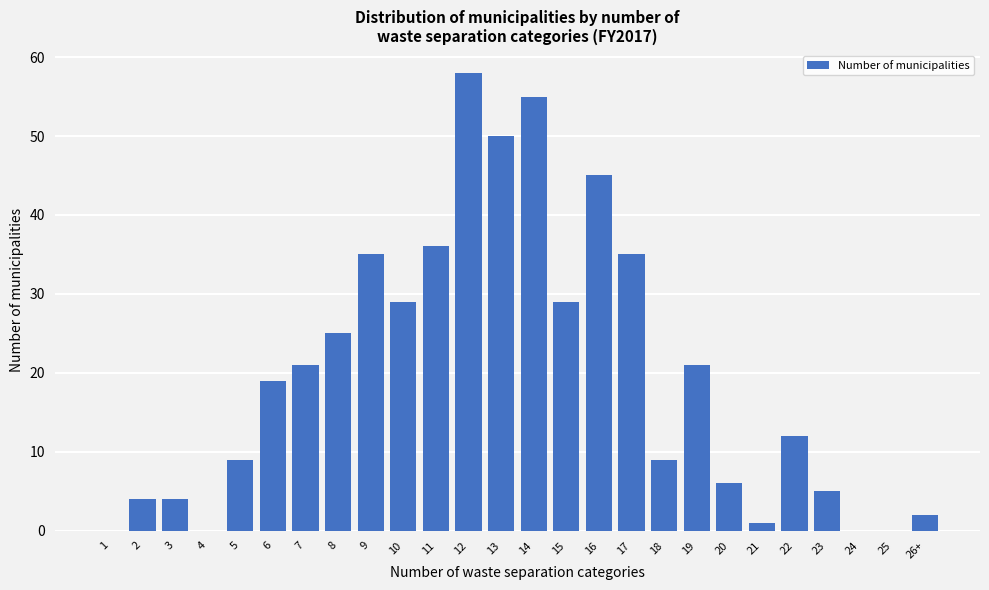

Reading left to right, transcribe all the data shown in this chart.

1=0	2=4	3=4	4=0	5=9	6=19	7=21	8=25	9=35	10=29	11=36	12=58	13=50	14=55	15=29	16=45	17=35	18=9	19=21	20=6	21=1	22=12	23=5	24=0	25=0	26+=2